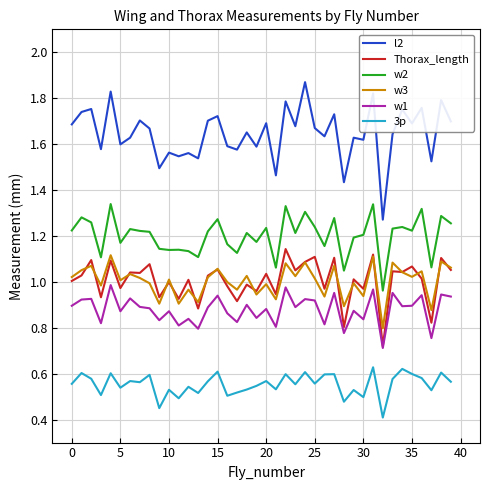

Which series has the largest total across all categories?

l2